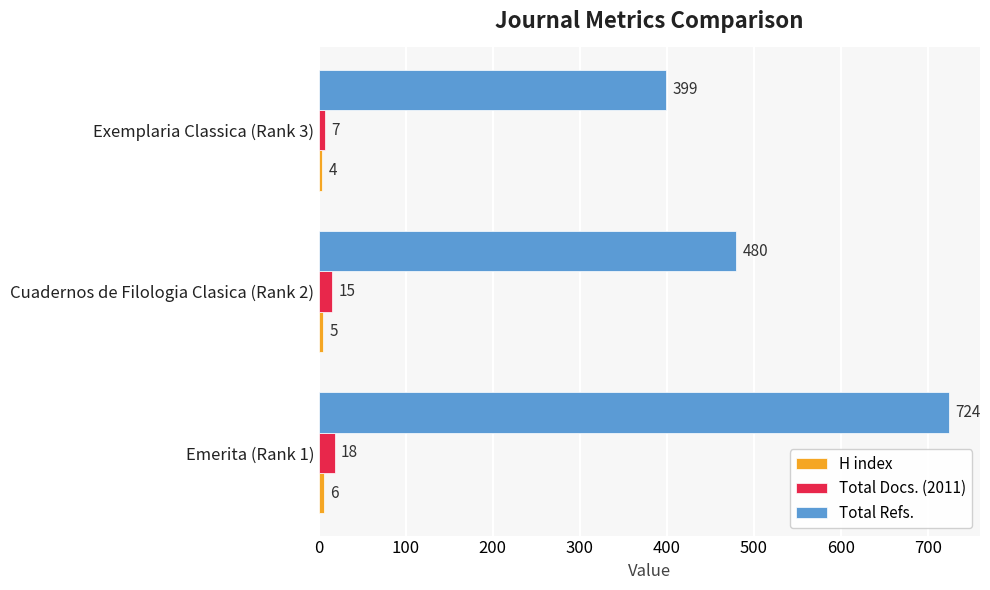

Which series has the widest spread of values?

Total Refs.